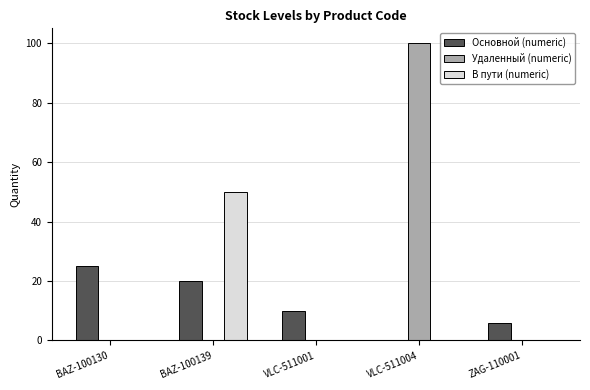

What is the highest value of the Удаленный (numeric) series?

100